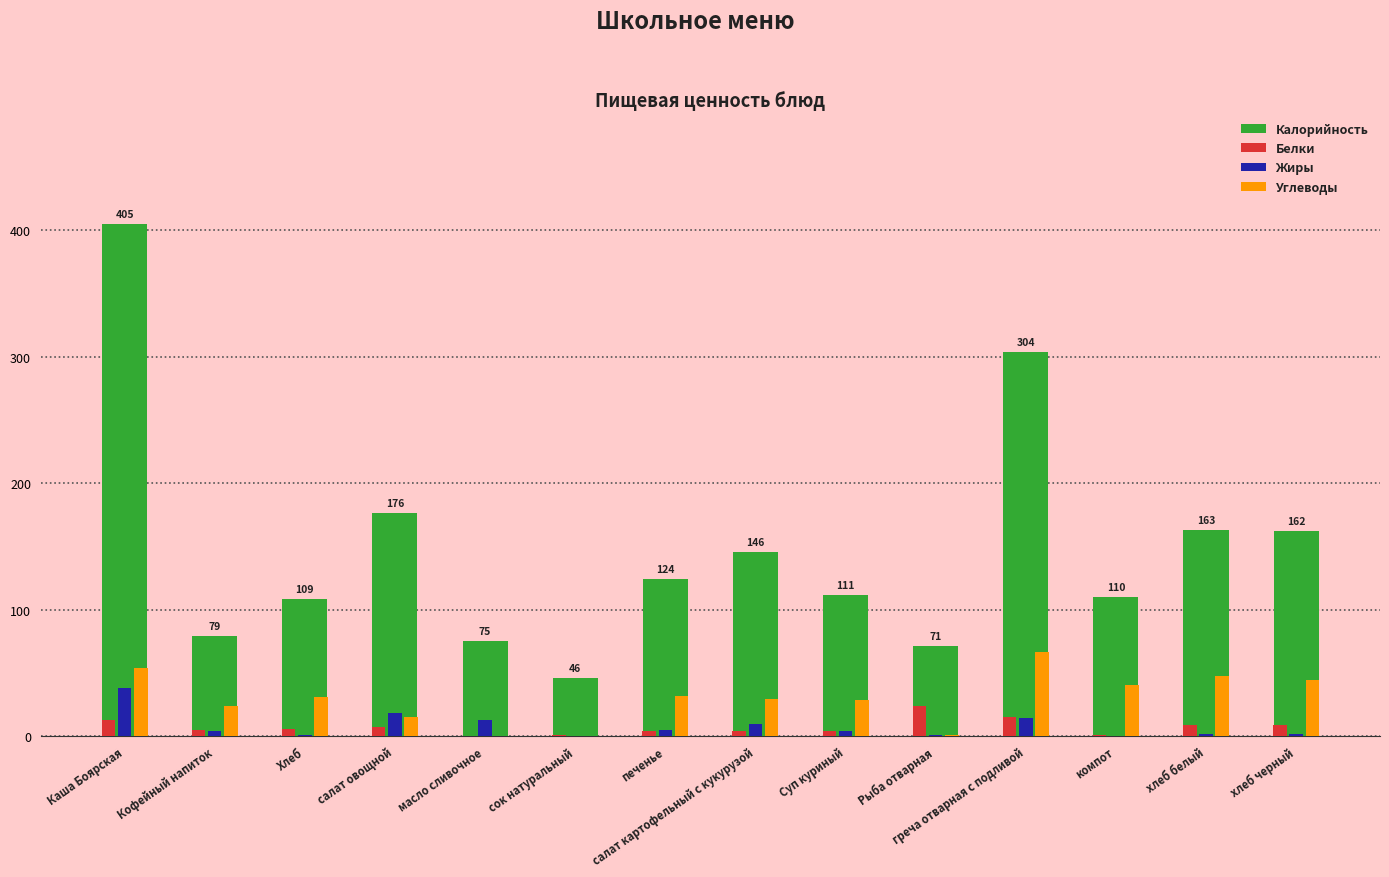

Which series changed the most between салат овощной and сок натуральный?

Калорийность